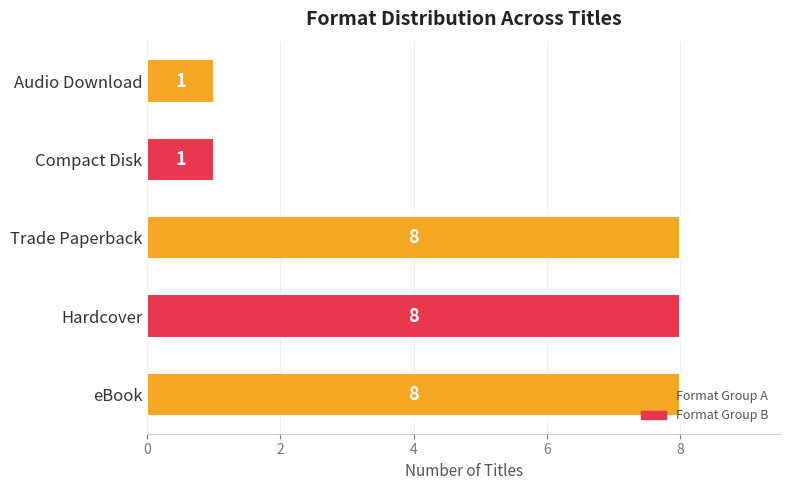

The value at Hardcover is 8. True or false?

True